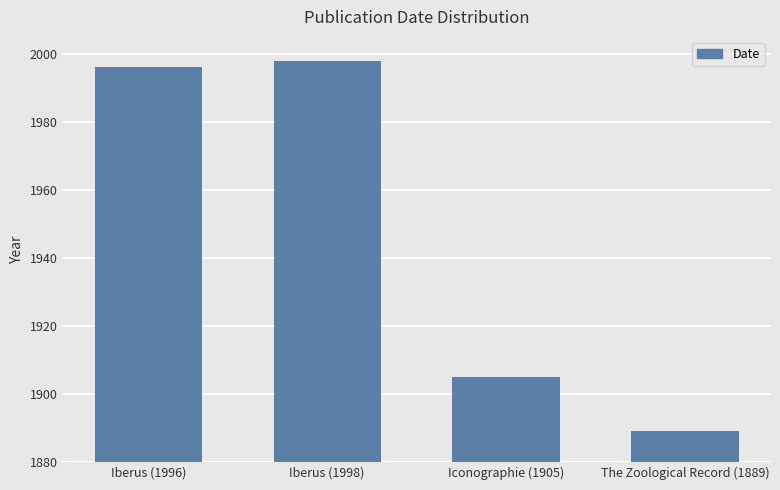

What is the value of the 3rd bar from the left?

1905